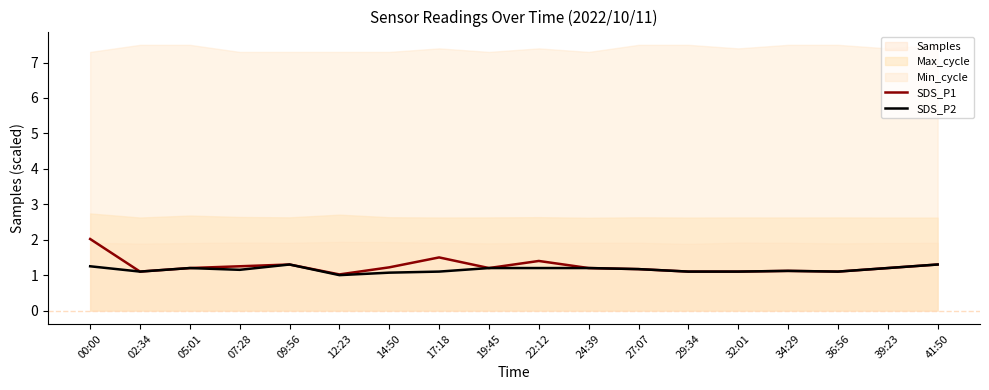

What is the maximum value for SDS_P1?

2.0